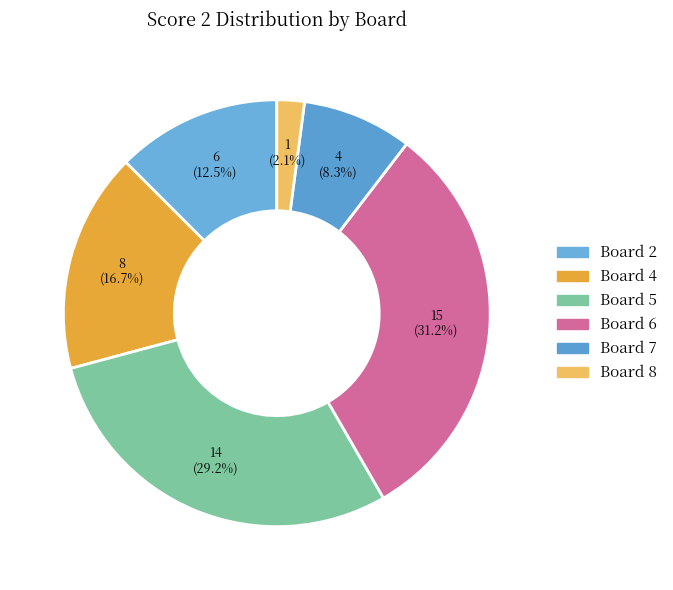

Count the number of slices in the pie.

6